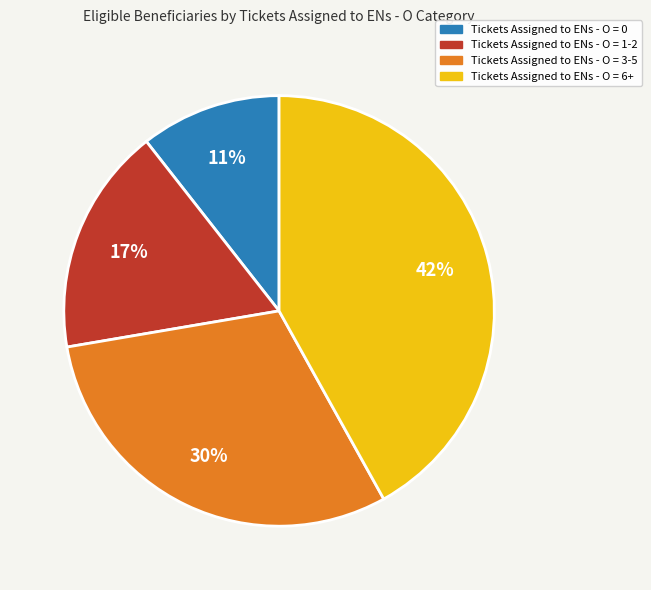

Is there any slice that represents more than half of the pie?

No